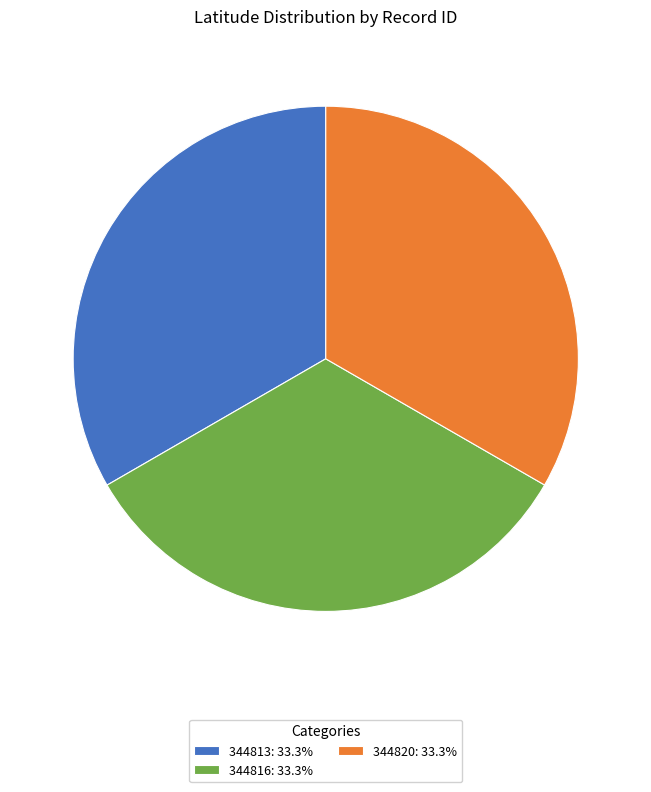

How many segments does this pie chart have?

3